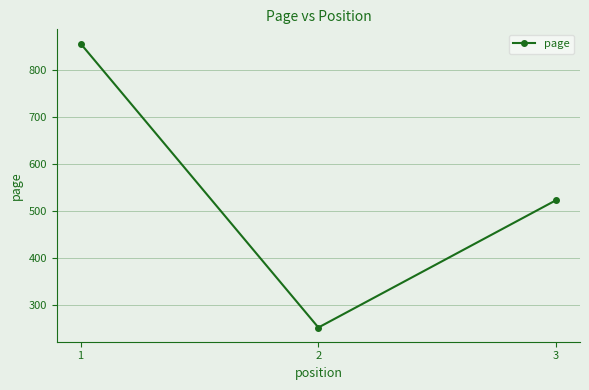

Count the number of categories in the chart.

3